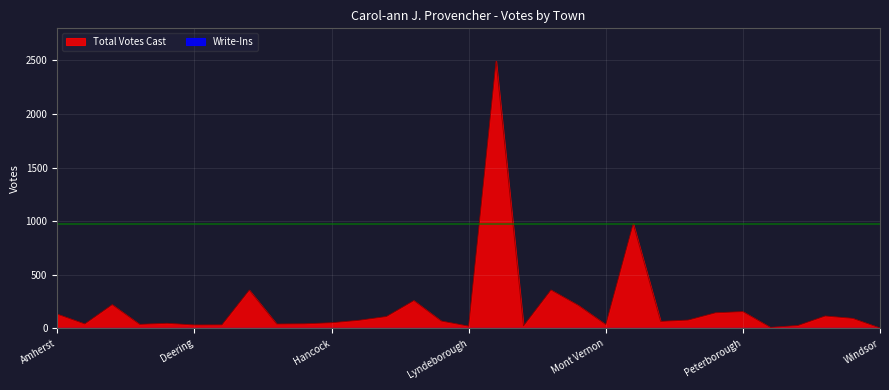

What is the sum of the values at New Ipswich and Peterborough?

233